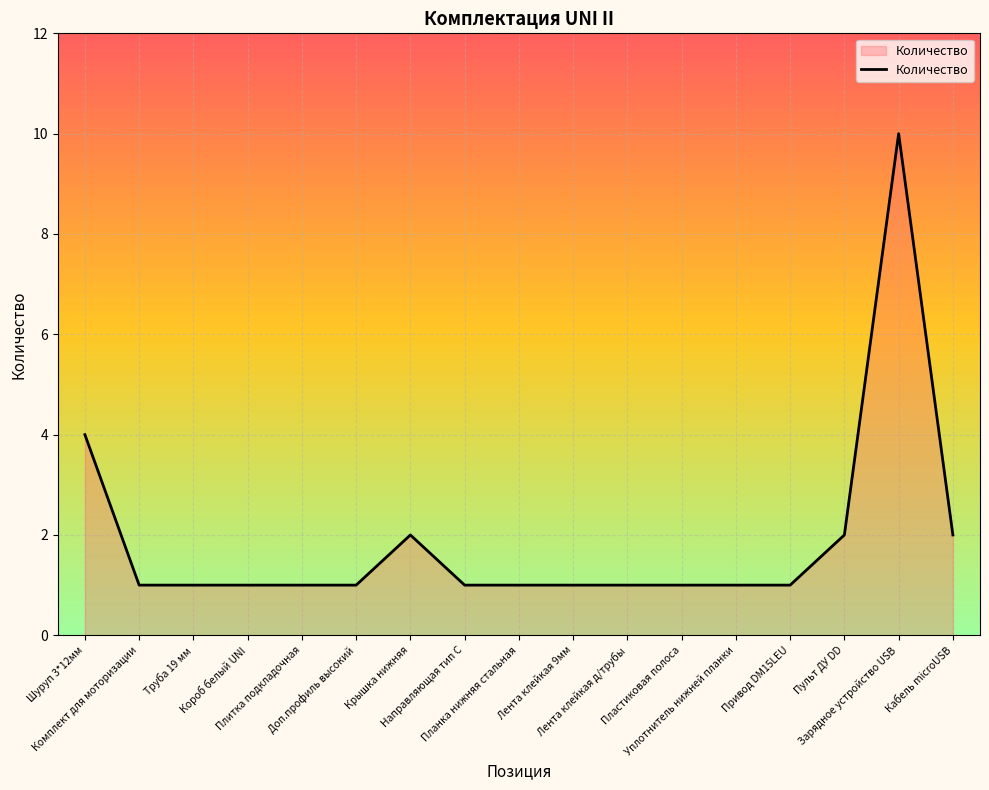

Read the value at Пластиковая полоса.

1